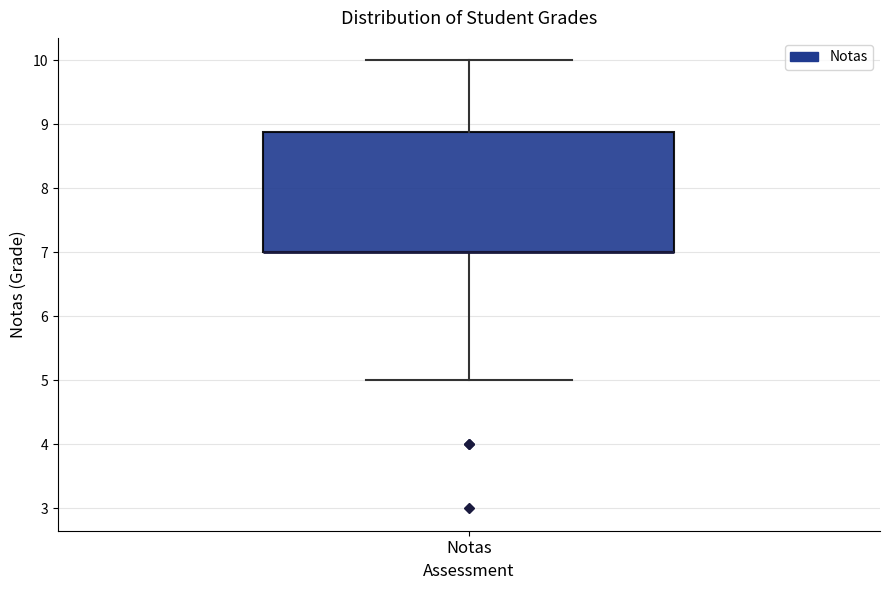

Read this box plot against the y-axis: the position of the median line, the range covered by the box, and the ends of both whiskers. The values are not printed on the chart, so give them approximately, as read against the axis.

median 7.0 (drawn on the box's lower edge), box 7.0 to 8.9, whiskers 5.0 to 10.0